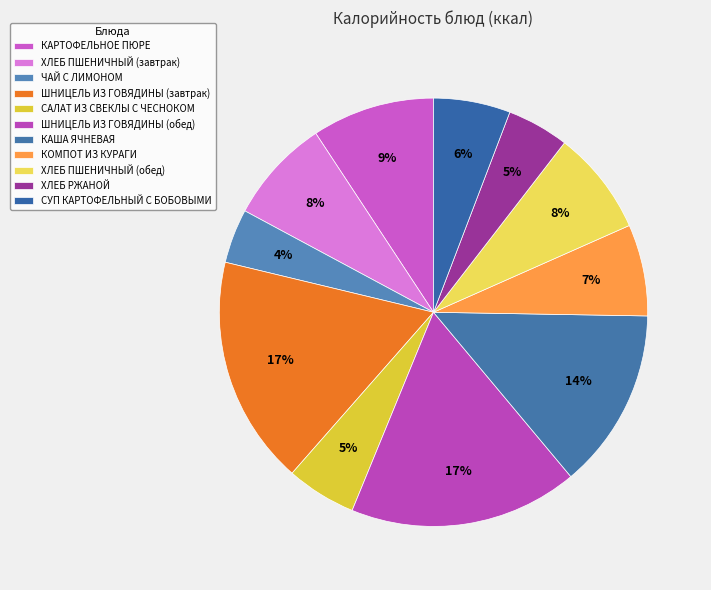

To the nearest percent, what is the difference between the largest and smallest slice percentages?

13%